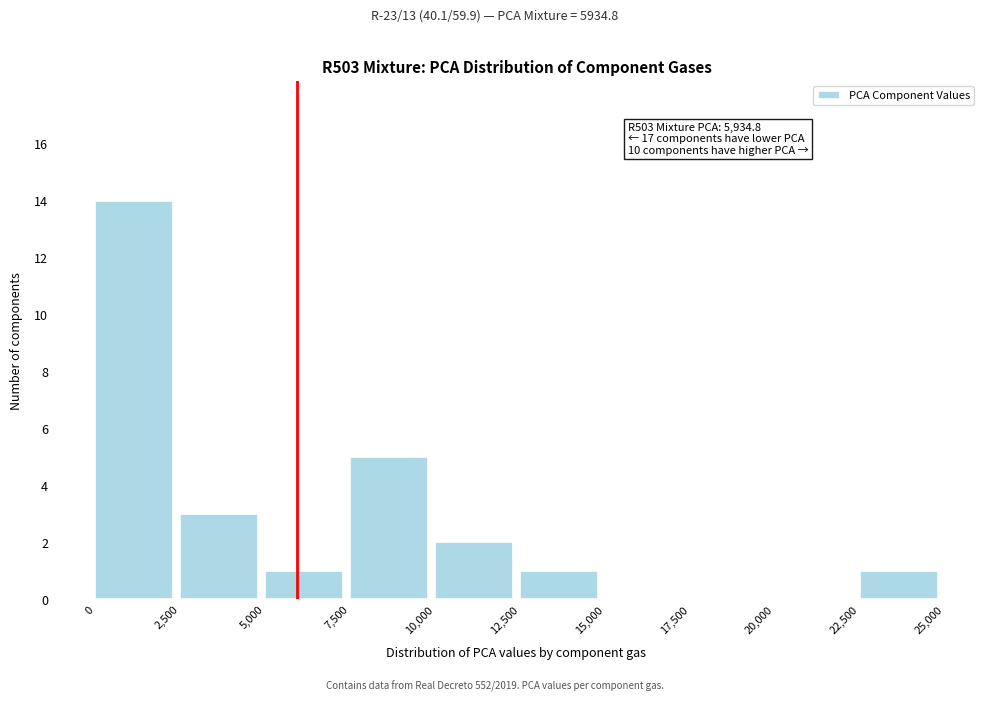

Over which range of the x-axis is the bar tallest?

0 to 2,500